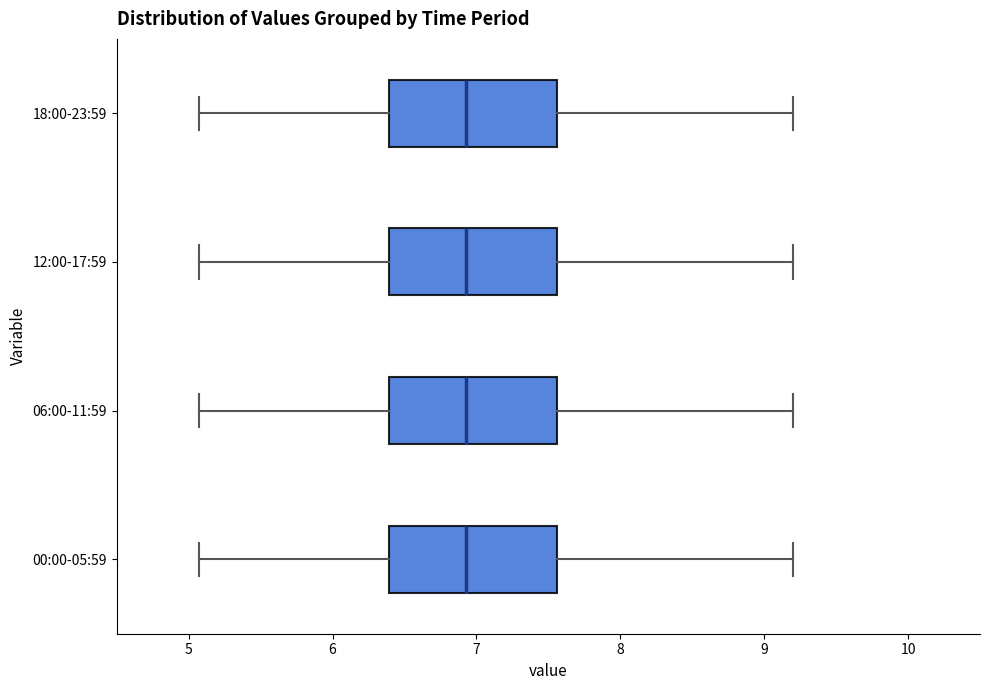

Where does the right whisker of the box for 00:00-05:59 end on the x-axis? The values are not printed on the chart, so give them approximately, as read against the axis.

9.2